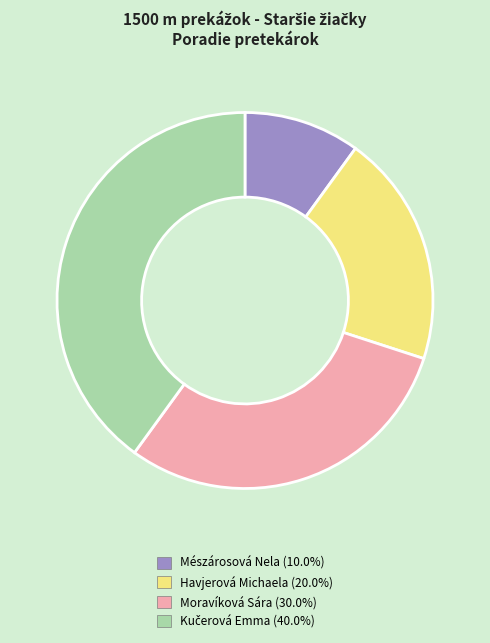

Does any single category account for the majority?

No